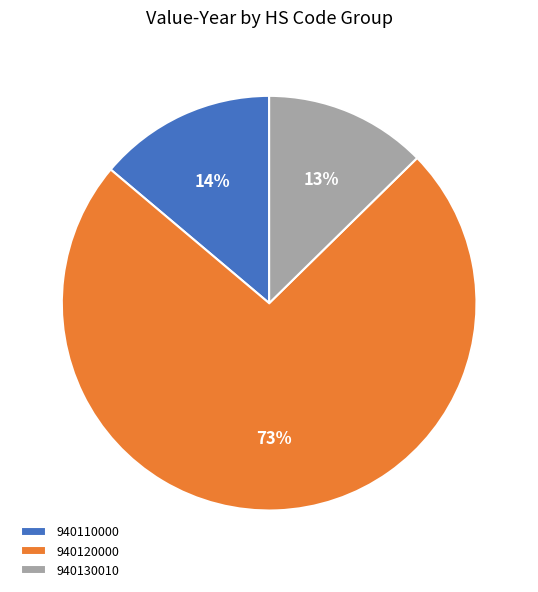

Rank the categories by value from lowest to highest.

940130010, 940110000, 940120000